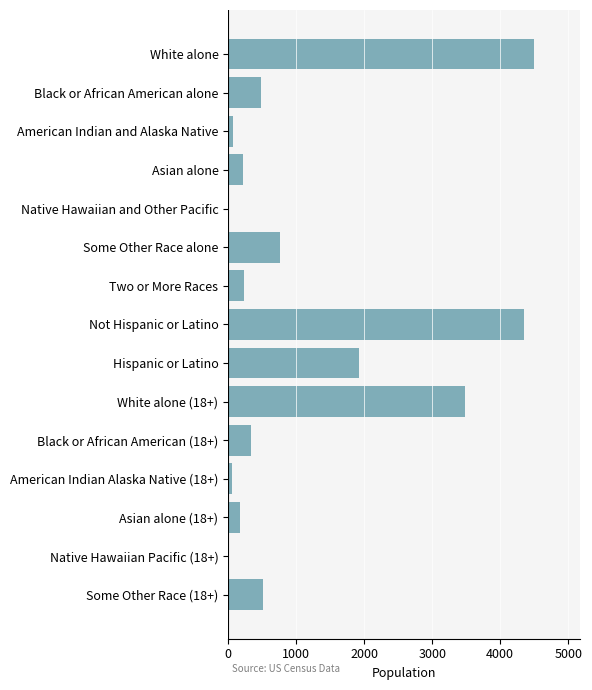

Does the chart contain stacked bars?

No